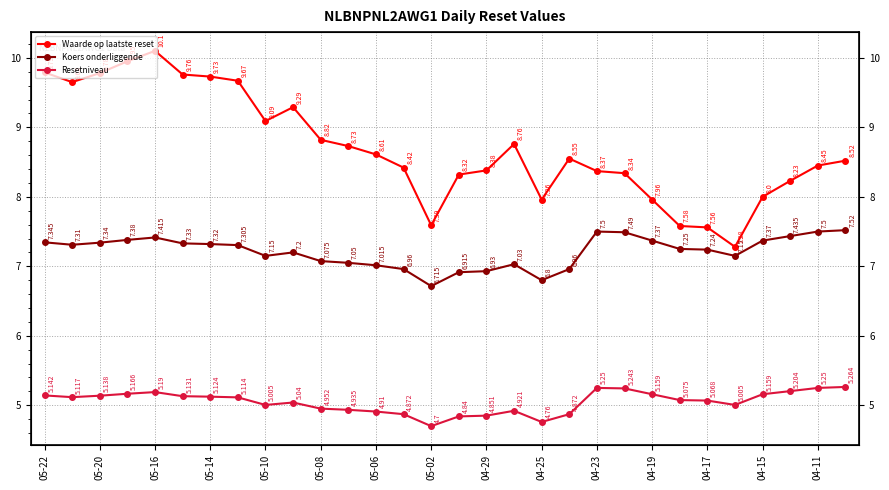

Does the chart have visible grid lines?

Yes